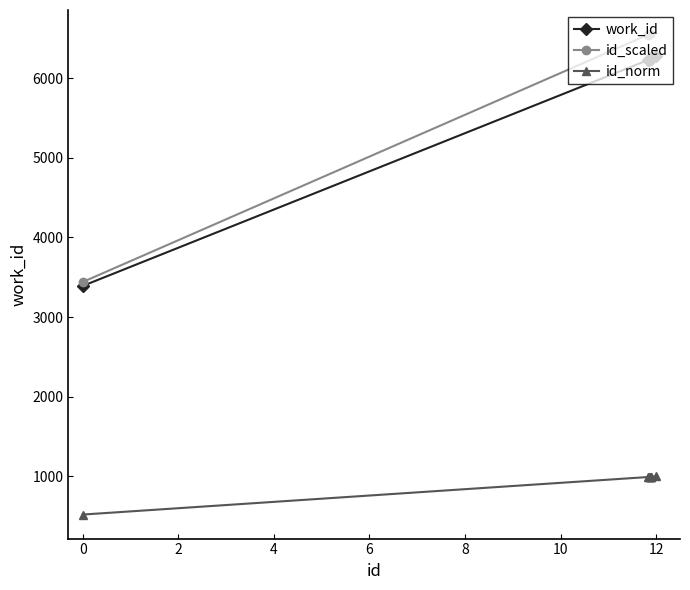

True or false: id_norm and work_id intersect in this chart.

False